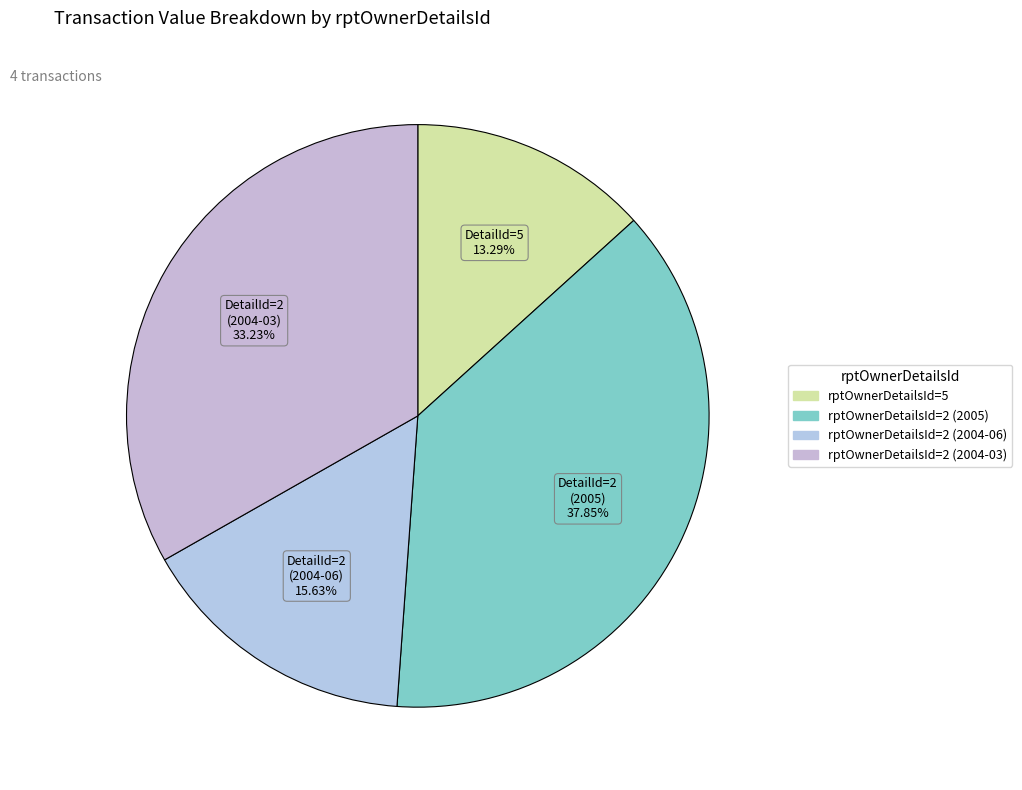

What is the ratio of the value at rptOwnerDetailsId=2 (2004-03) to the value at rptOwnerDetailsId=5?

2.5